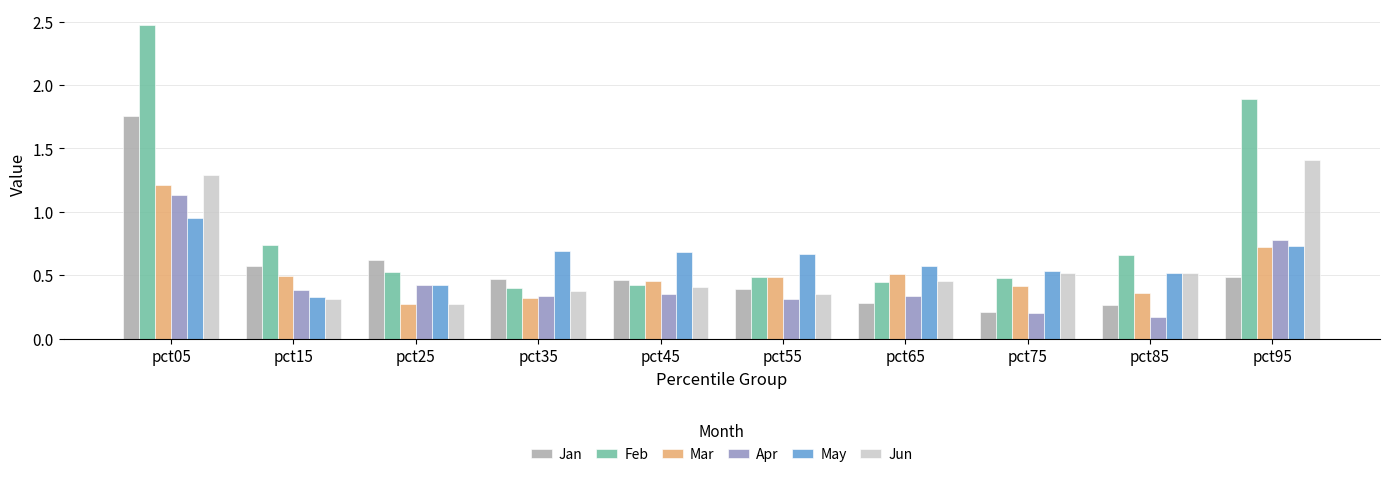

What is the difference between the maximum and minimum values in the Jan series?

1.5